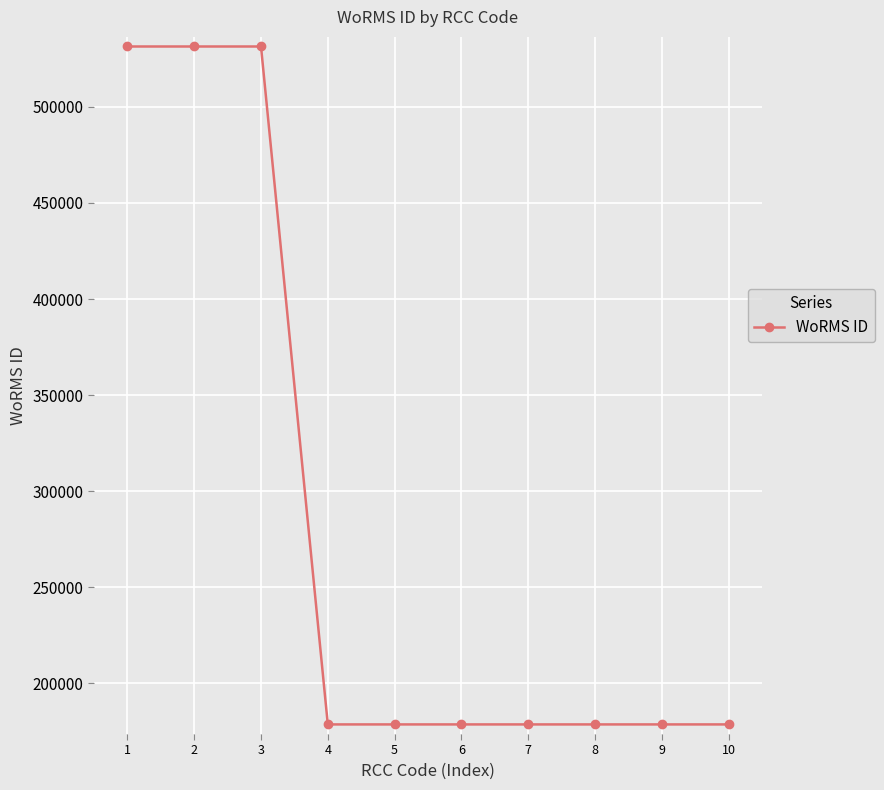

How many data points does each series have?

10